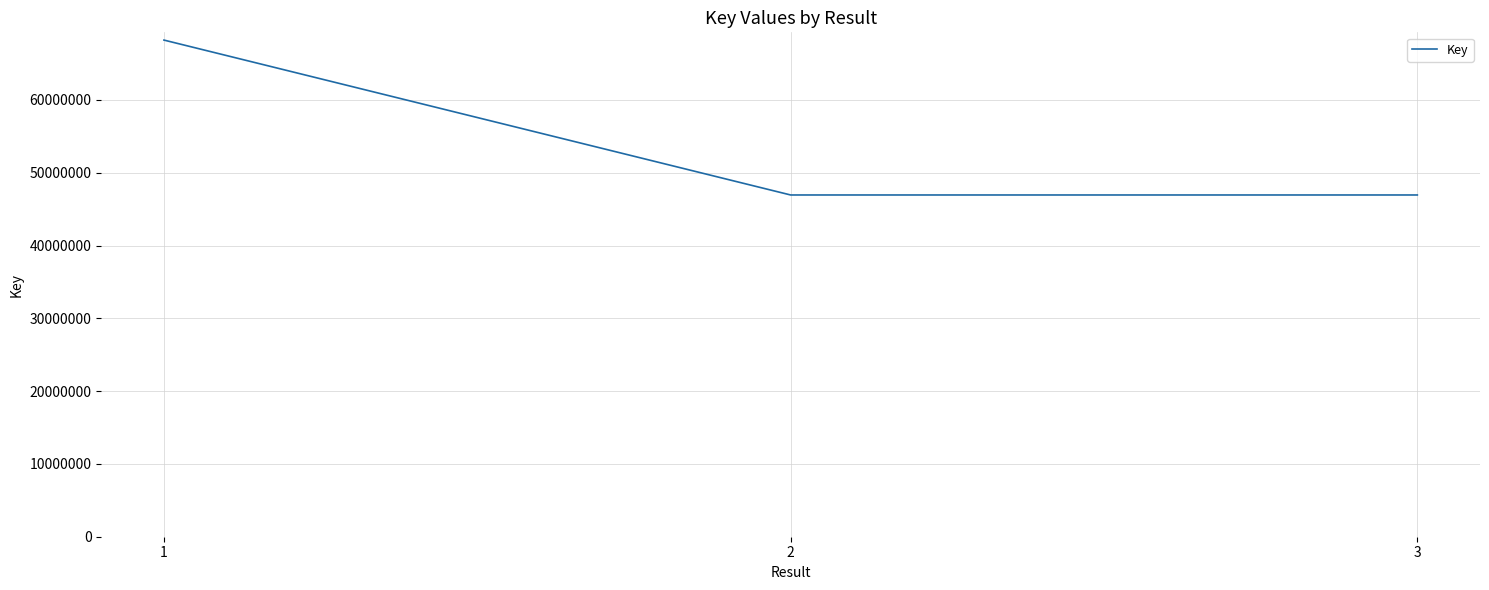

Is it true that the value at 1 is 68230202?

True